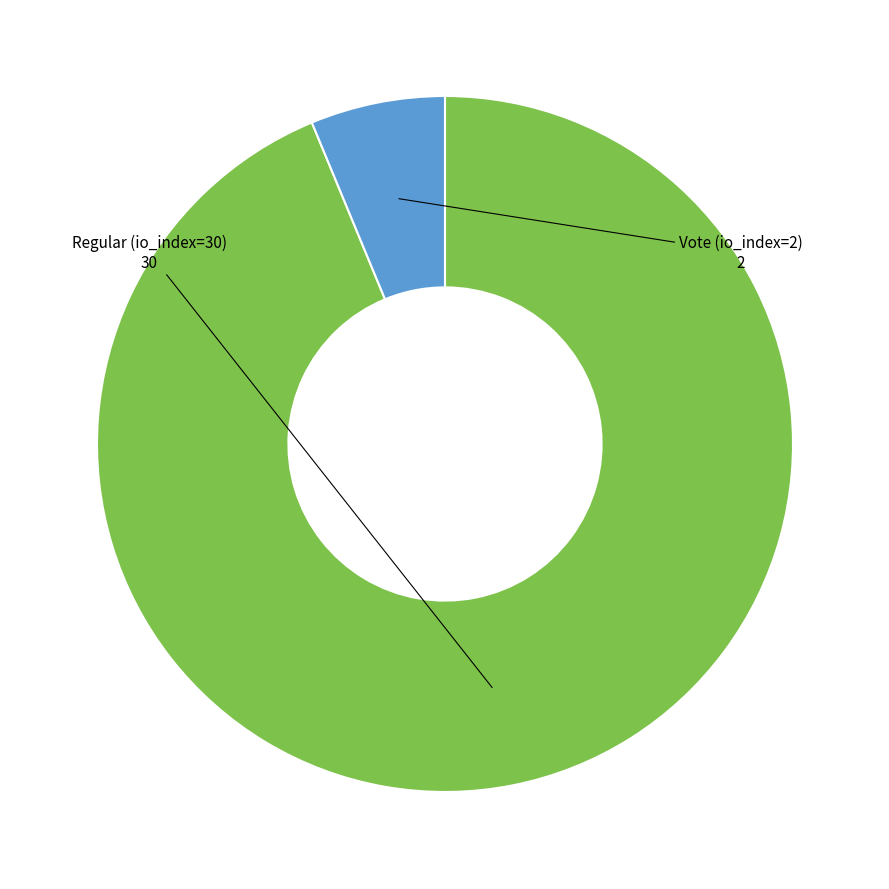

Is there any slice that represents more than half of the pie?

Yes